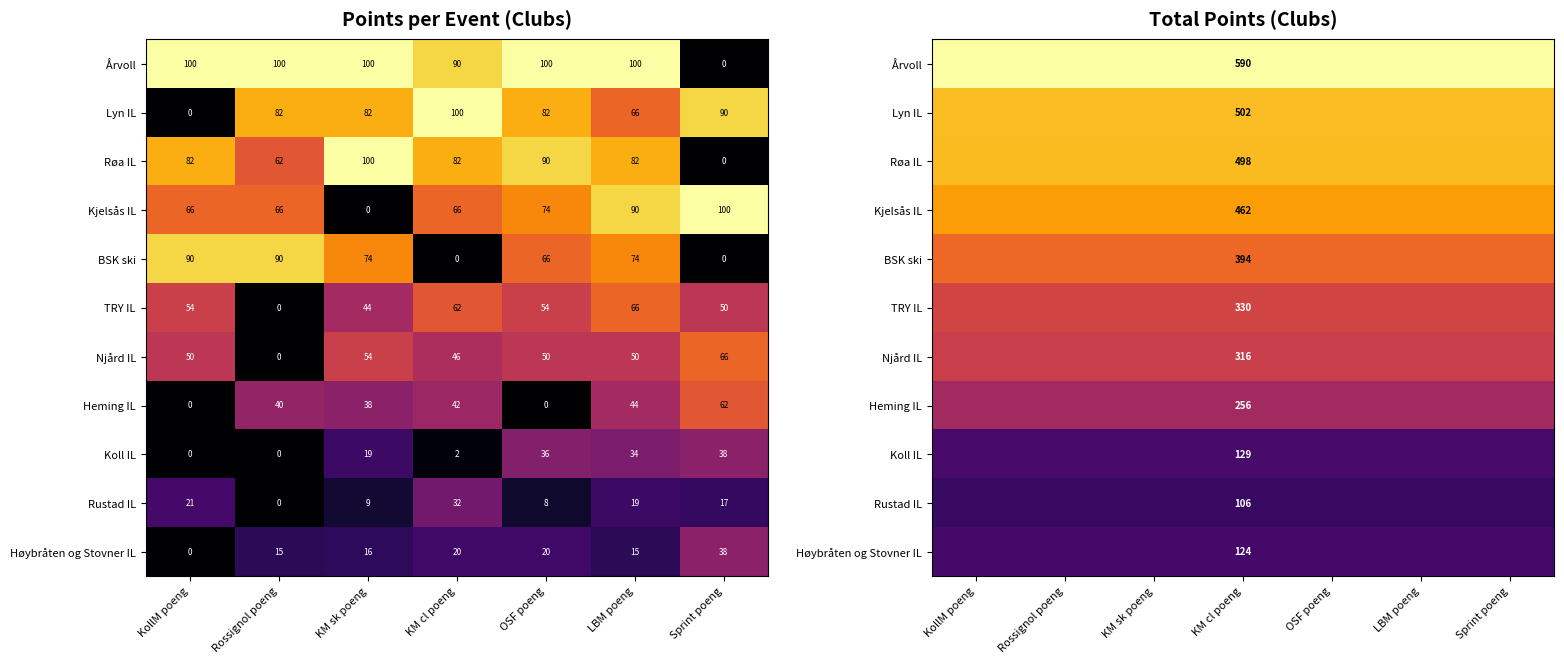

What is the maximum value shown in the chart?

590